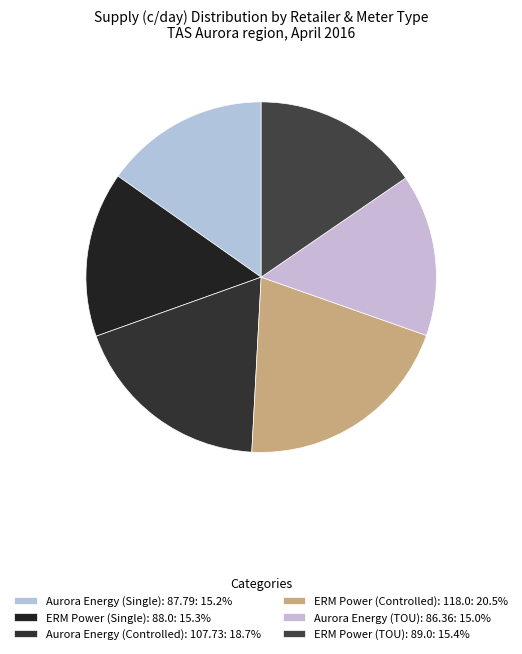

How many segments does this pie chart have?

6